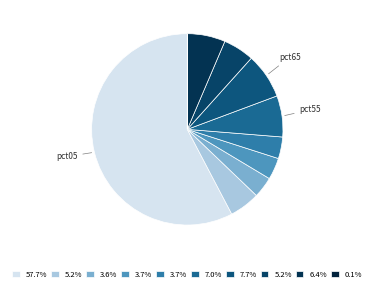

How many slices are in this pie chart?

10